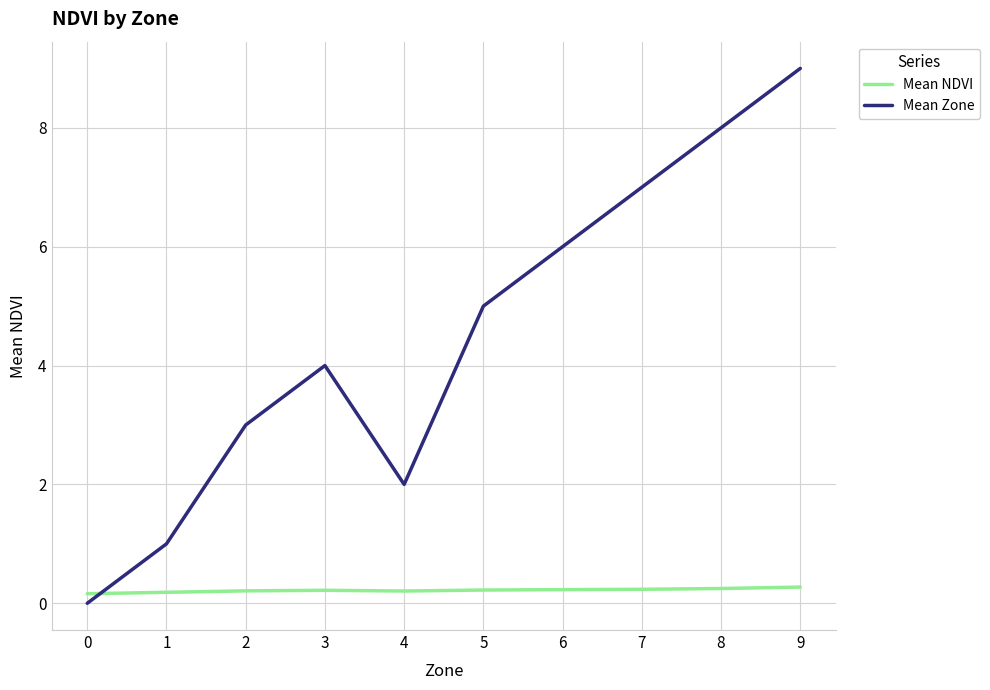

Count the Mean Zone values in the range 2 to 7.

6